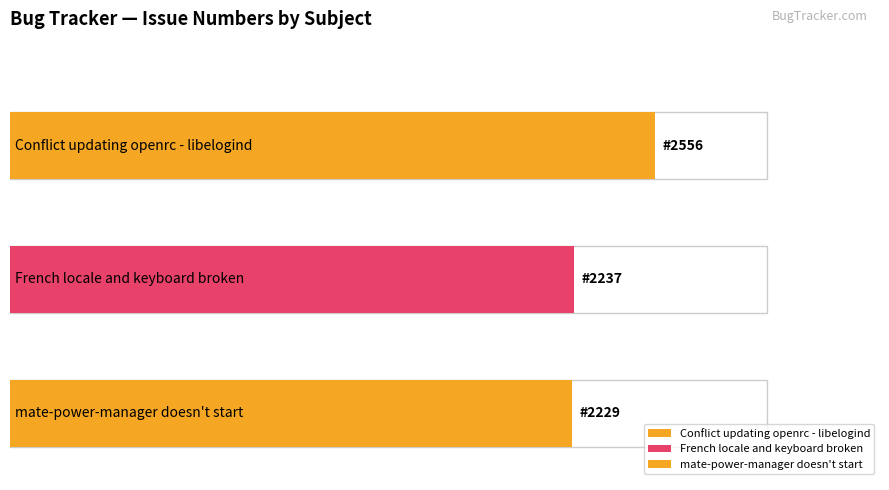

Is it true that the value at Conflict updating openrc - libelogind is 2556?

True